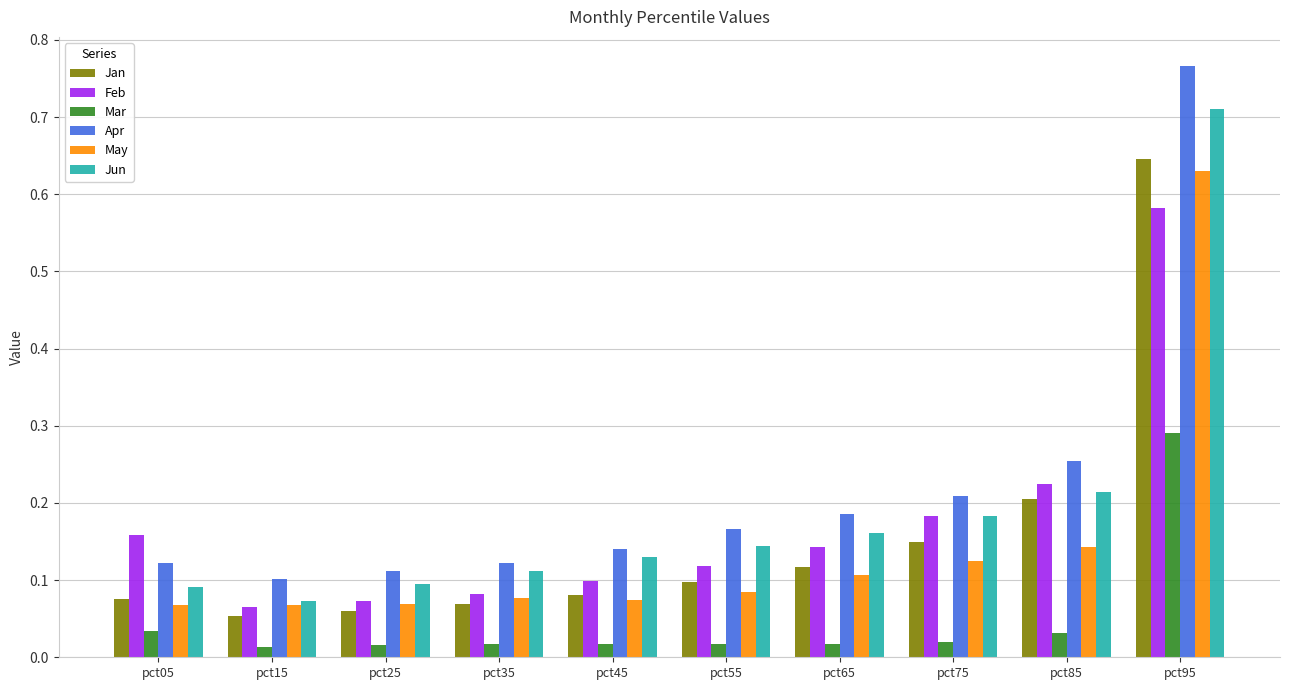

Rank the series by their maximum value, from lowest to highest.

Mar, Feb, May, Jan, Jun, Apr